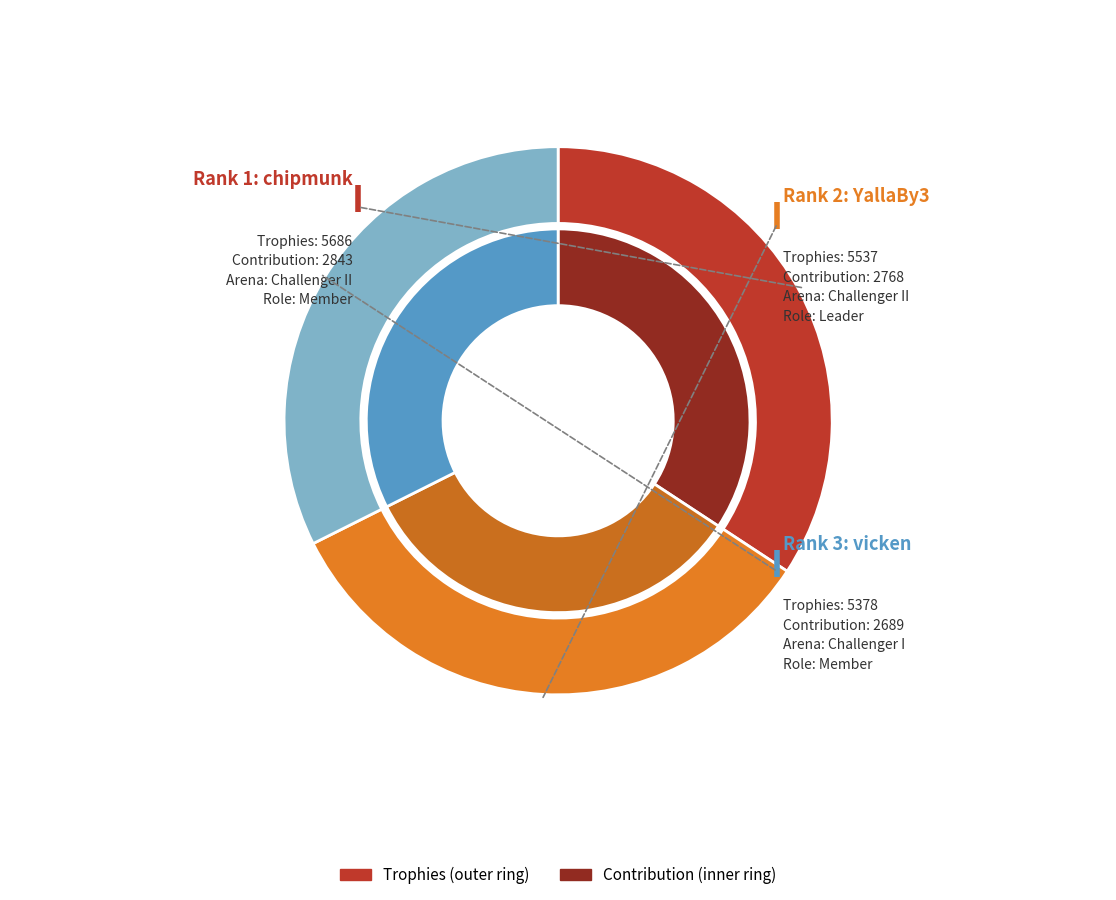

Which series changed the most between Rank 1 (chipmunk) and Rank 2 (YallaBy3)?

Trophies